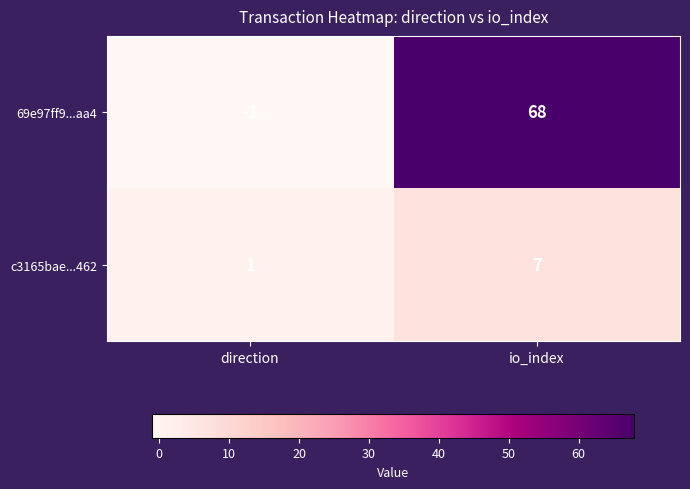

Is it true that 69e97ff9...aa4 equals 40 at io_index?

False